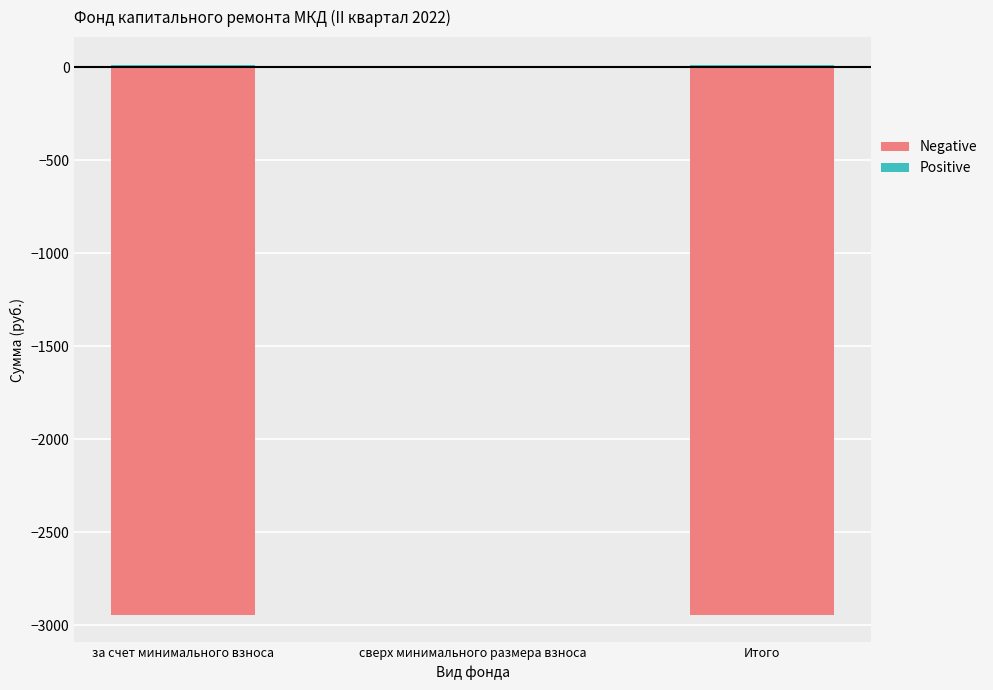

What are all the series names shown in the legend?

Negative, Positive